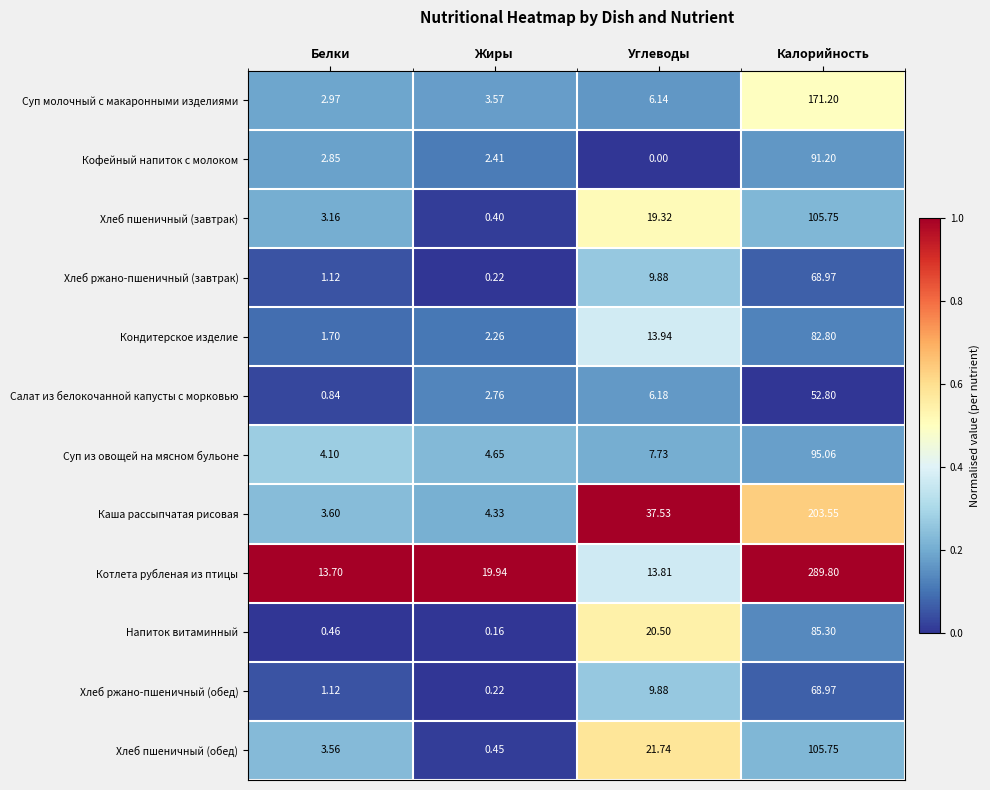

Is the value of Котлета рубленая из птицы at Углеводы greater than the value of Кондитерское изделие at Калорийность?

No